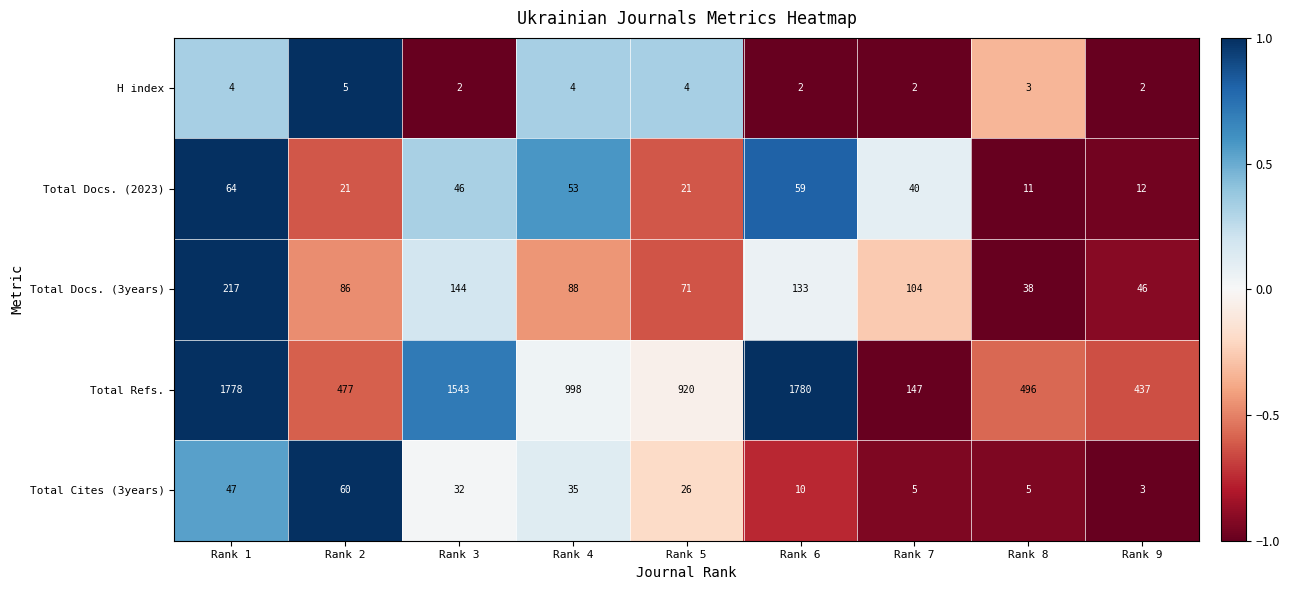

At which label does Total Docs. (3years) reach its minimum?

Rank 8